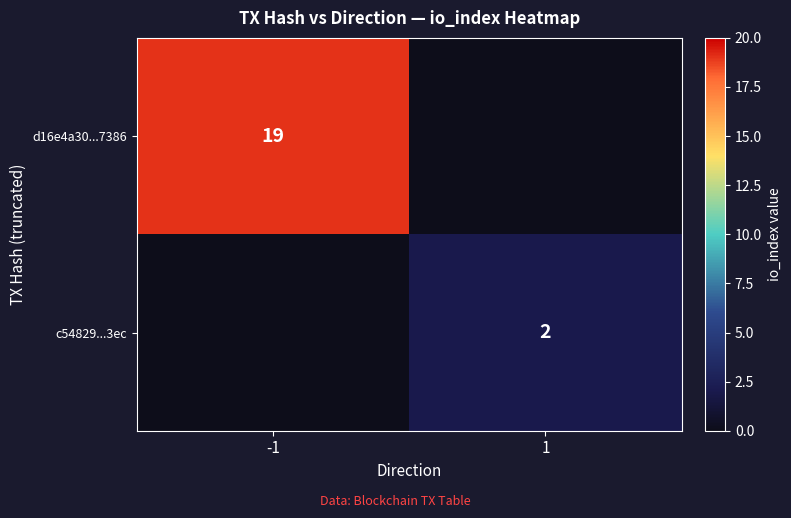

True or false: c54829...3ec has a value of 2 at 1.

True